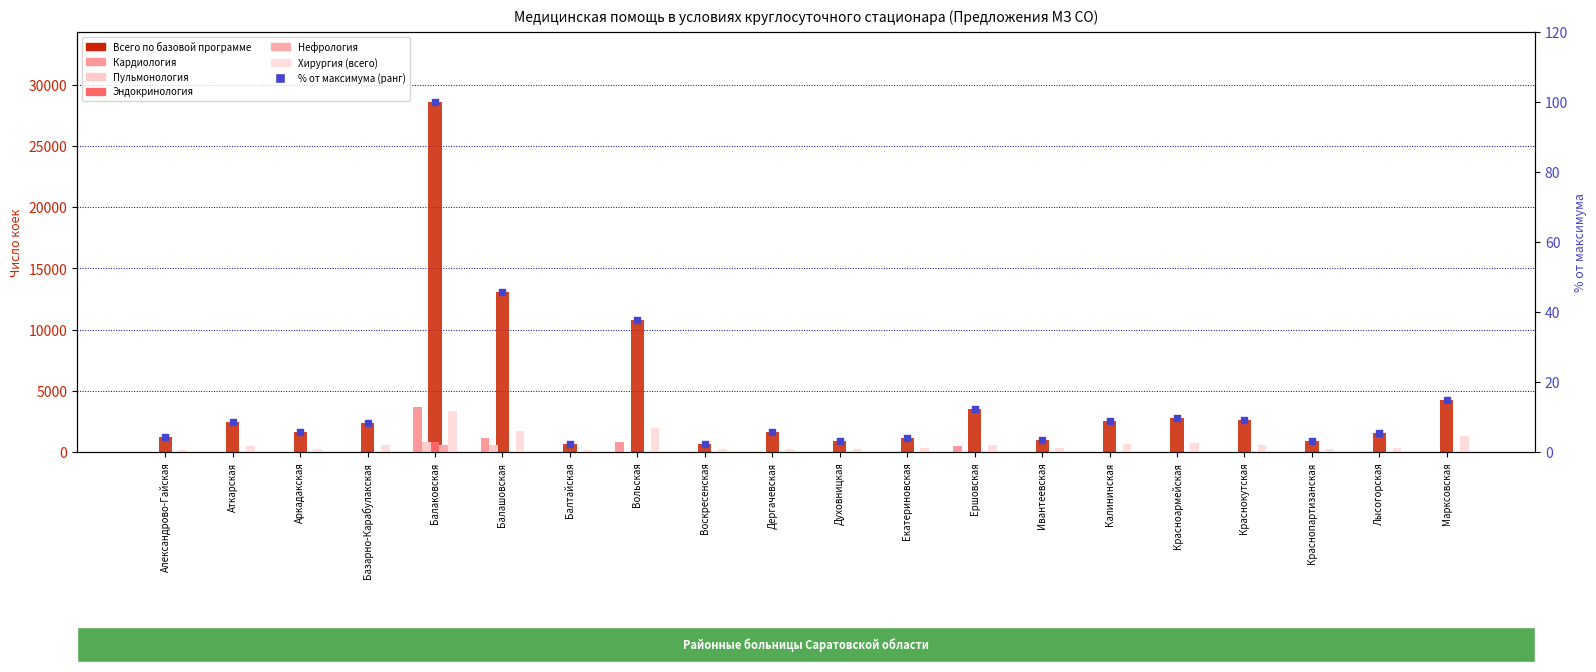

Which series reaches the minimum Y coordinate?

Кардиология